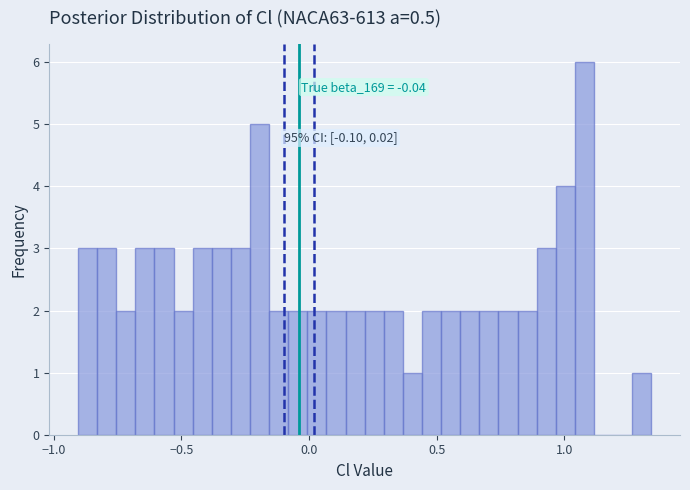

Around what value on the x-axis is the tallest bar? Give the approximate position of its centre, as read against the axis.

1.10